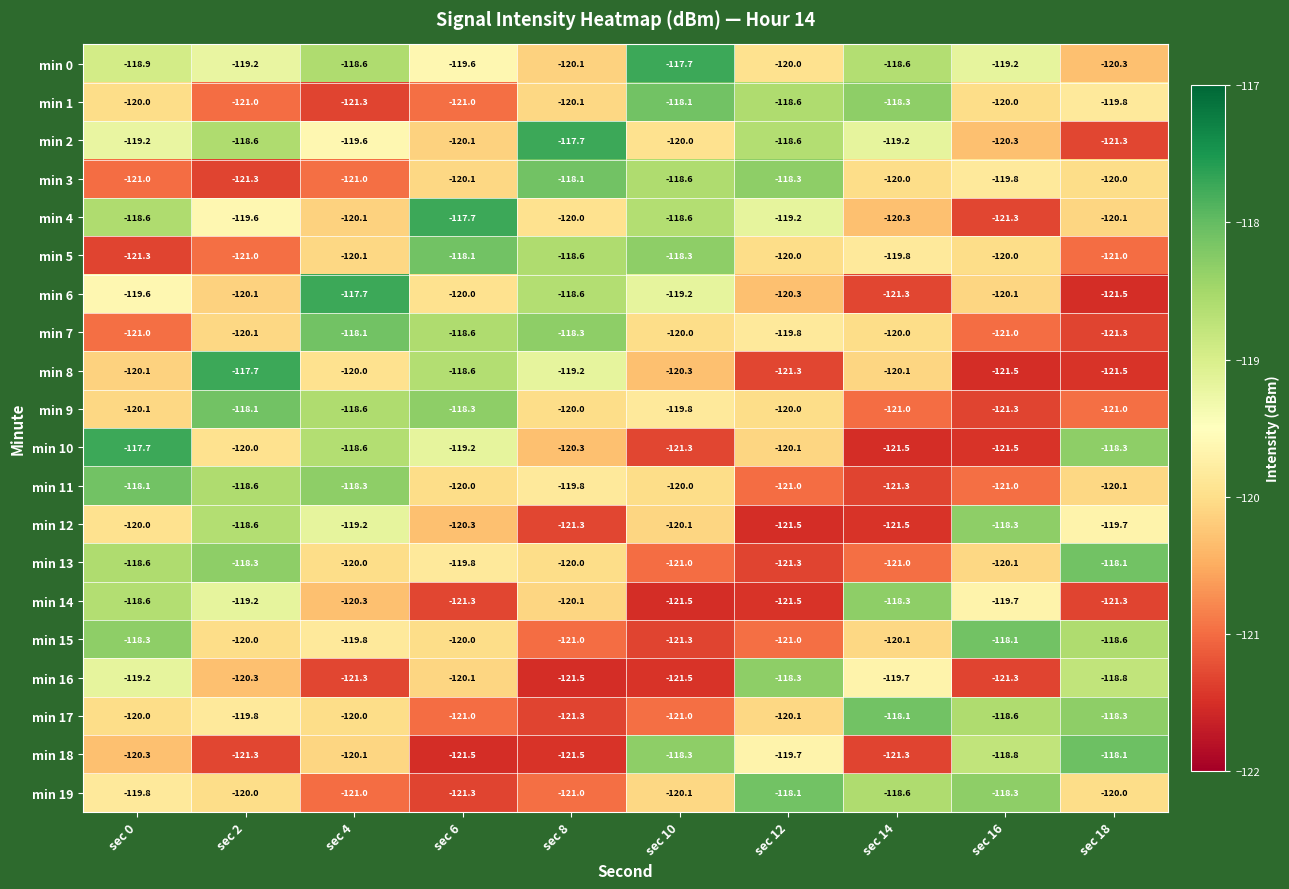

True or false: min 4 has a value of -121.3 at sec 16.

True